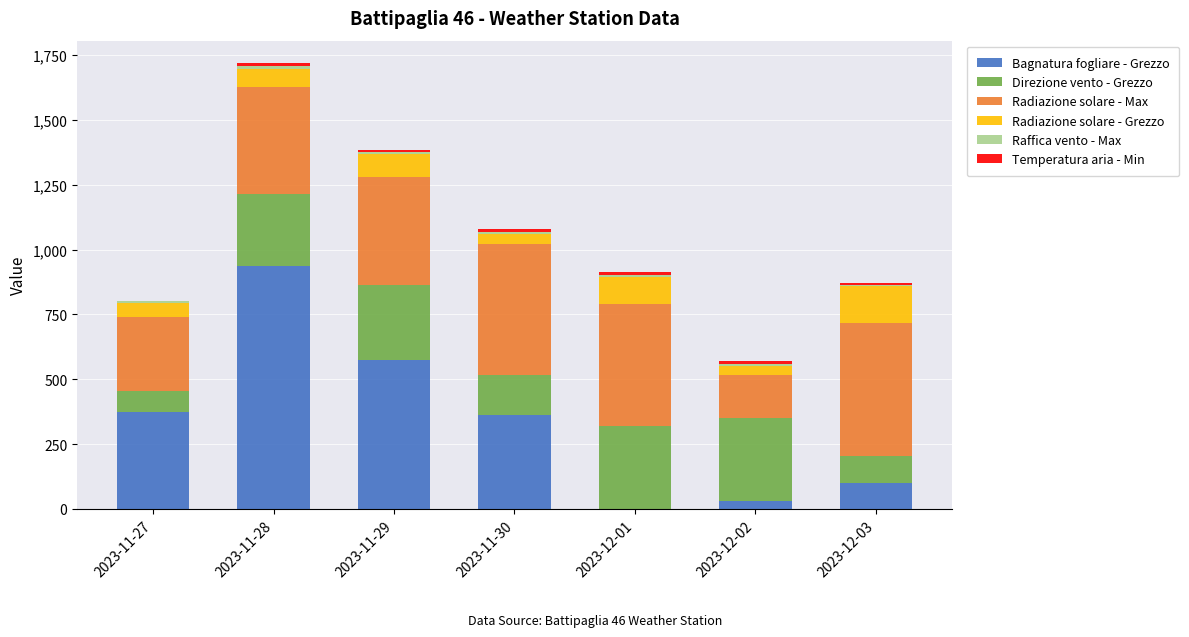

Which category has the highest value in the Bagnatura fogliare - Grezzo series?

2023-11-28